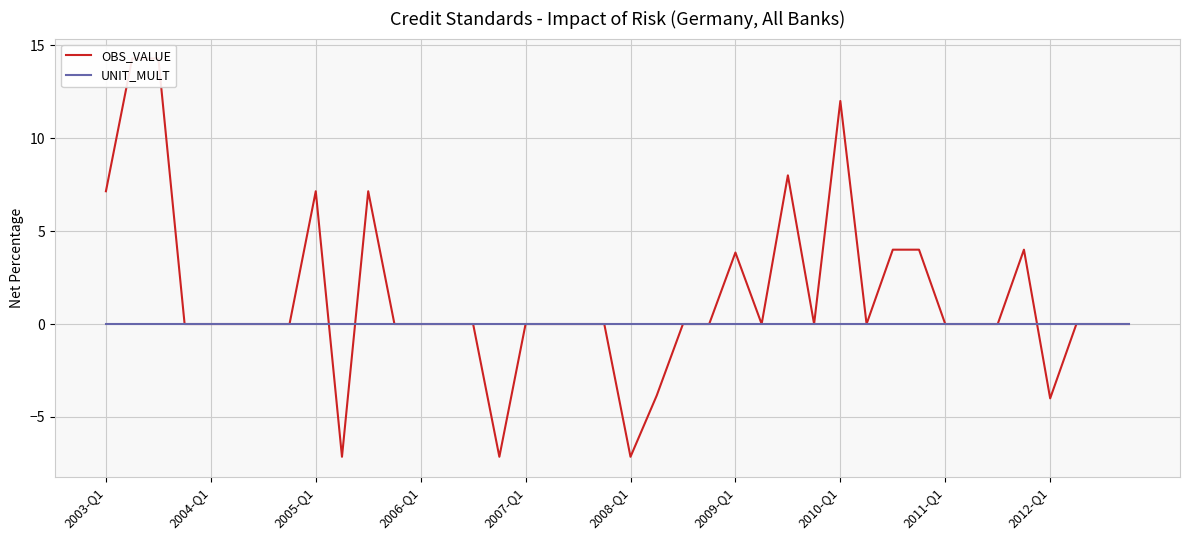

Reading right to left, list all the values displayed in this chart.

OBS_VALUE: 0.0	0.0	0.0	-4.0	4.0	0.0	0.0	0.0	4.0	4.0	0.0	12.0	0.0	8.0	0.0	3.8	0.0	0.0	-3.8	-7.1	0.0	0.0	0.0	0.0	-7.1	0.0	0.0	0.0	0.0	7.1	-7.1	7.1	0.0	0.0	0.0	0.0	0.0	14.3	14.3	7.1
UNIT_MULT: 0.0	0.0	0.0	0.0	0.0	0.0	0.0	0.0	0.0	0.0	0.0	0.0	0.0	0.0	0.0	0.0	0.0	0.0	0.0	0.0	0.0	0.0	0.0	0.0	0.0	0.0	0.0	0.0	0.0	0.0	0.0	0.0	0.0	0.0	0.0	0.0	0.0	0.0	0.0	0.0